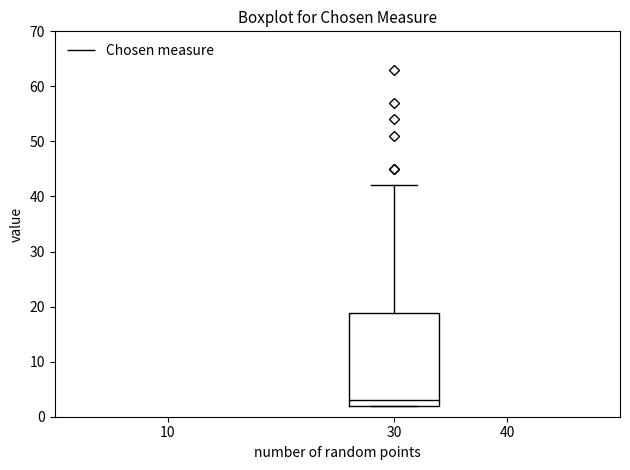

Read this box plot against the y-axis: the position of the median line, the range covered by the box, and the ends of both whiskers. The values are not printed on the chart, so give them approximately, as read against the axis.

median 3, box 2 to 19, whiskers 2 to 42